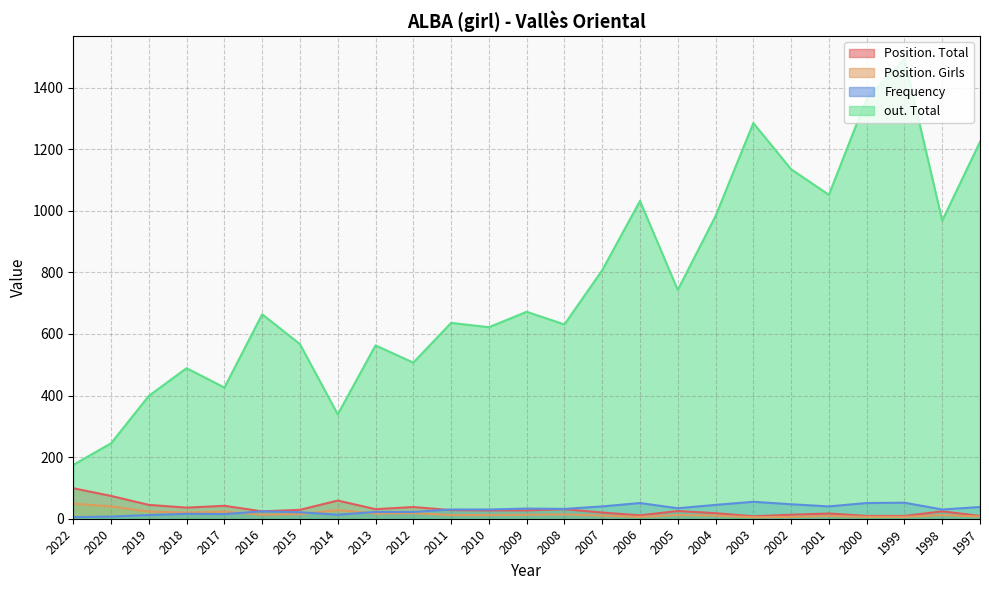

What is the sum of the Position. Girls values at 2019 and 1997?

30